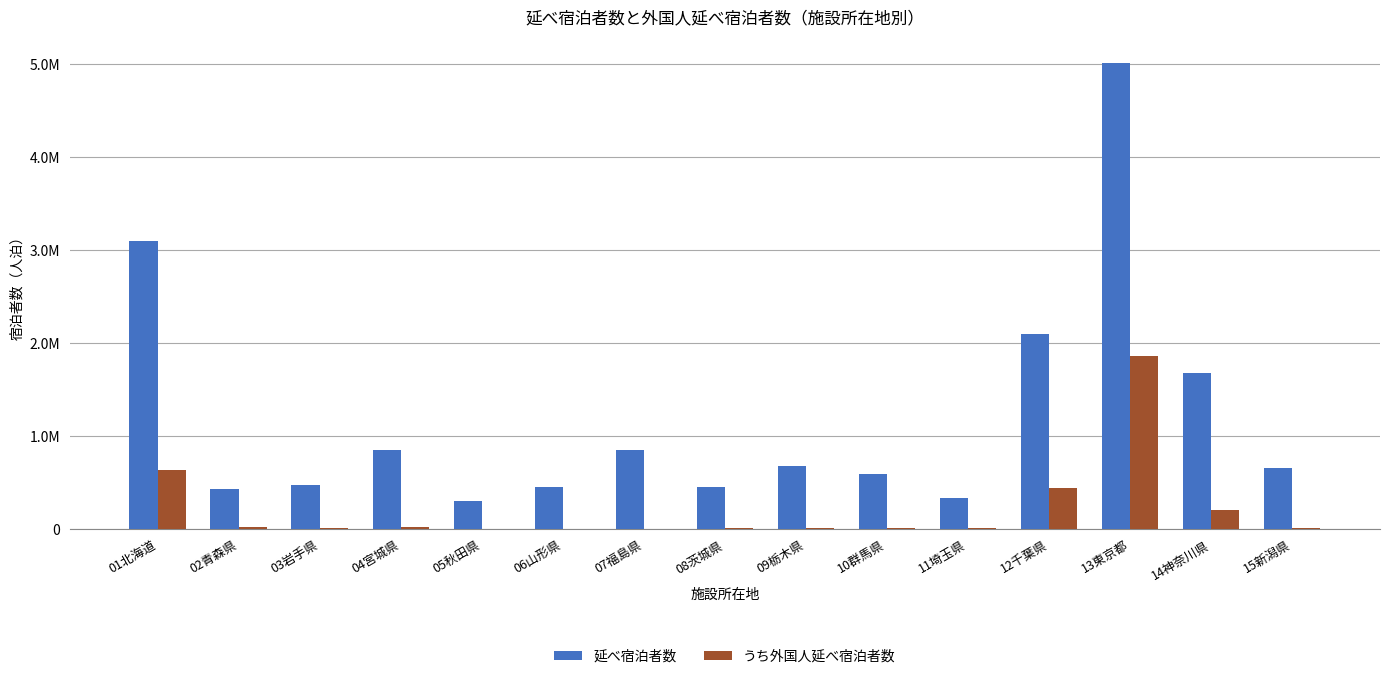

Does the chart contain stacked bars?

No